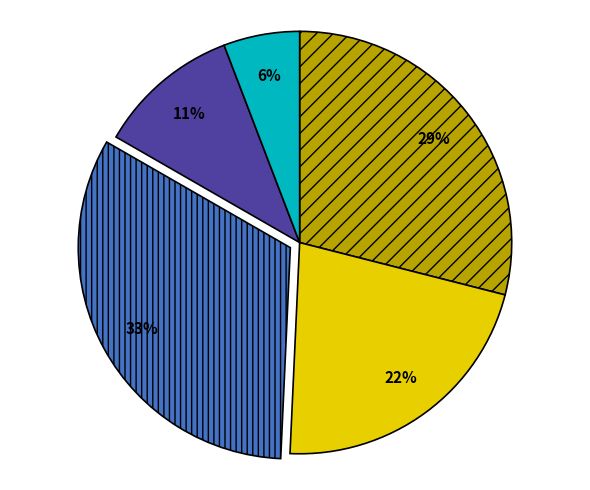

To the nearest percent, what is the difference between the largest and smallest slice percentages?

27%